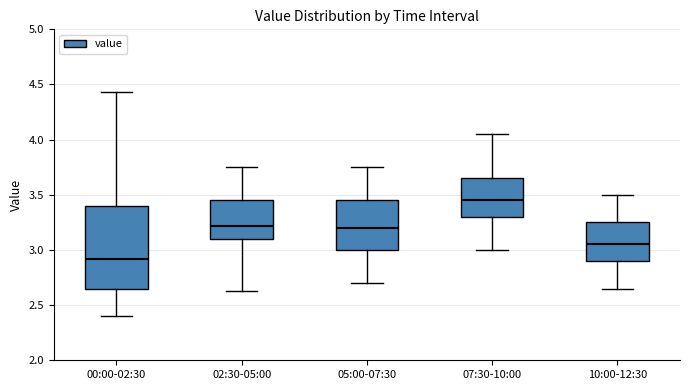

Reading left to right, read every box against the y-axis: the position of its median line, the range the box covers, and the ends of its whiskers. The values are not printed on the chart, so give them approximately, as read against the axis.

00:00-02:30: median 2.90, box 2.65 to 3.40, whiskers 2.40 to 4.45
02:30-05:00: median 3.20, box 3.10 to 3.45, whiskers 2.65 to 3.75
05:00-07:30: median 3.20, box 3.00 to 3.45, whiskers 2.70 to 3.75
07:30-10:00: median 3.45, box 3.30 to 3.65, whiskers 3.00 to 4.05
10:00-12:30: median 3.05, box 2.90 to 3.25, whiskers 2.65 to 3.50